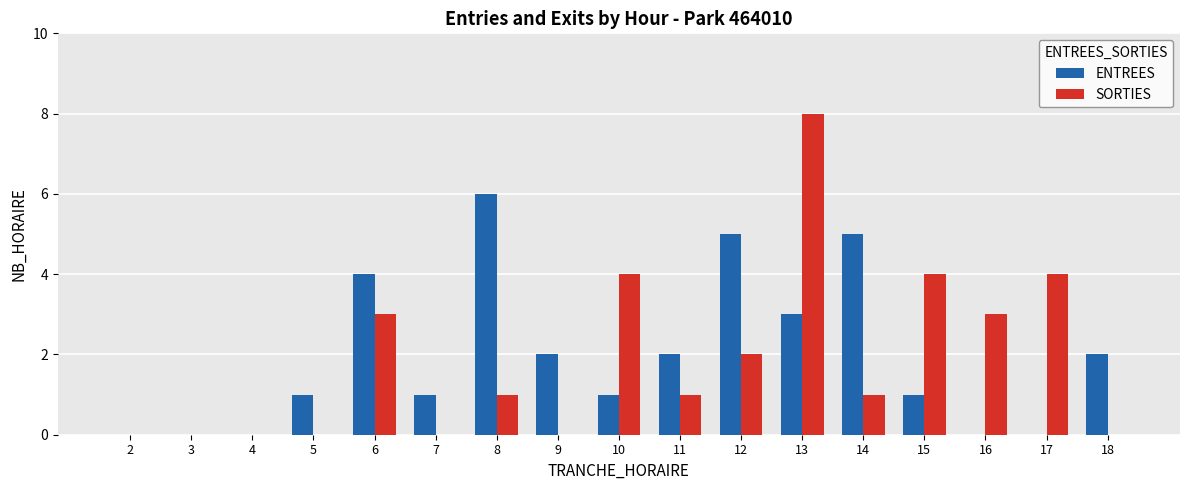

Which series changed the most between 3 and 11?

ENTREES